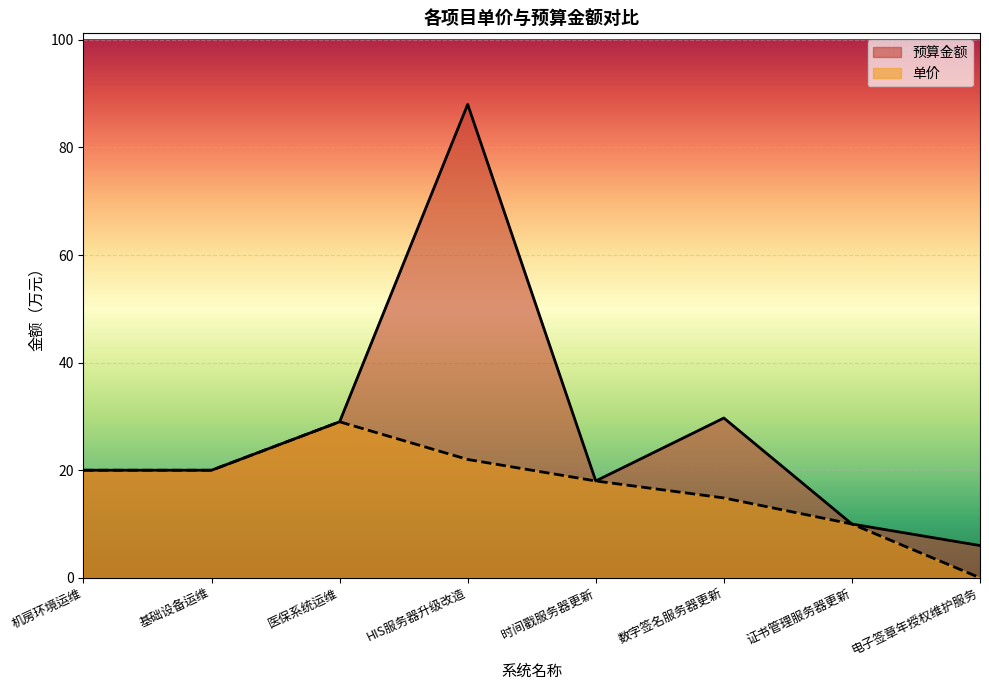

Does the chart display data point markers on the line(s)?

No